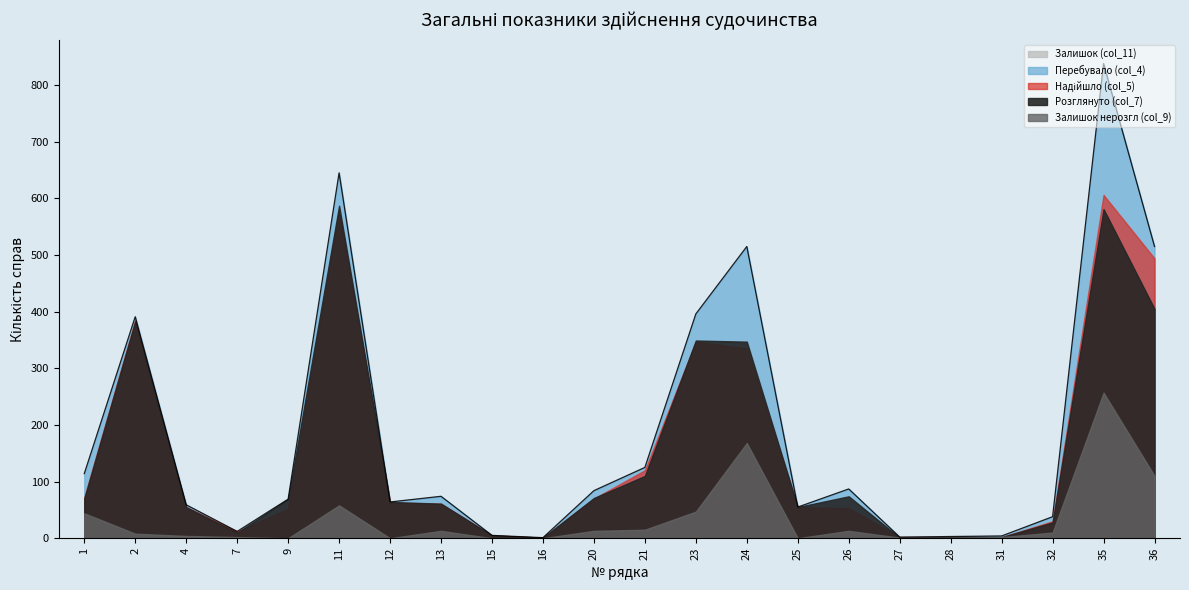

Rank the series at 20 from highest to lowest value.

Перебувало (col_4), Розглянуто (col_7), Надійшло (col_5), Залишок (col_11), Залишок нерозгл (col_9)